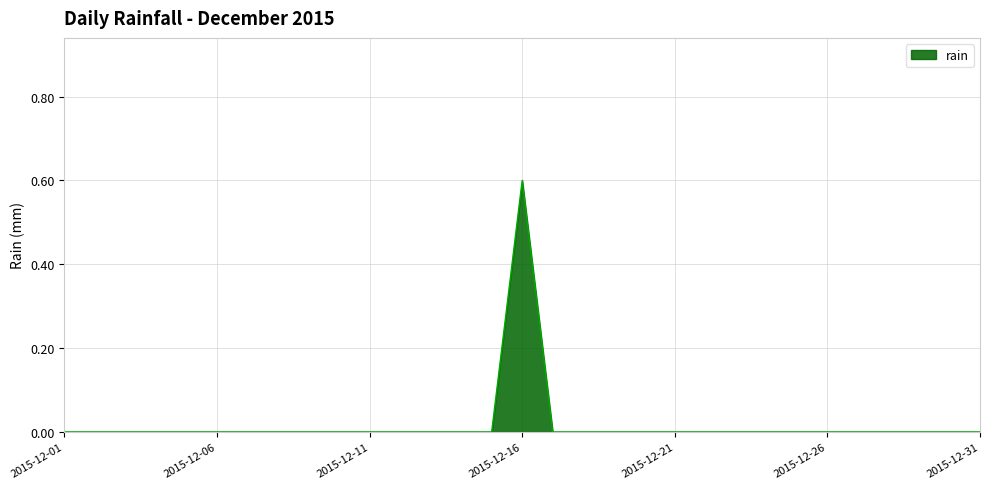

Count the number of data series in this chart.

1